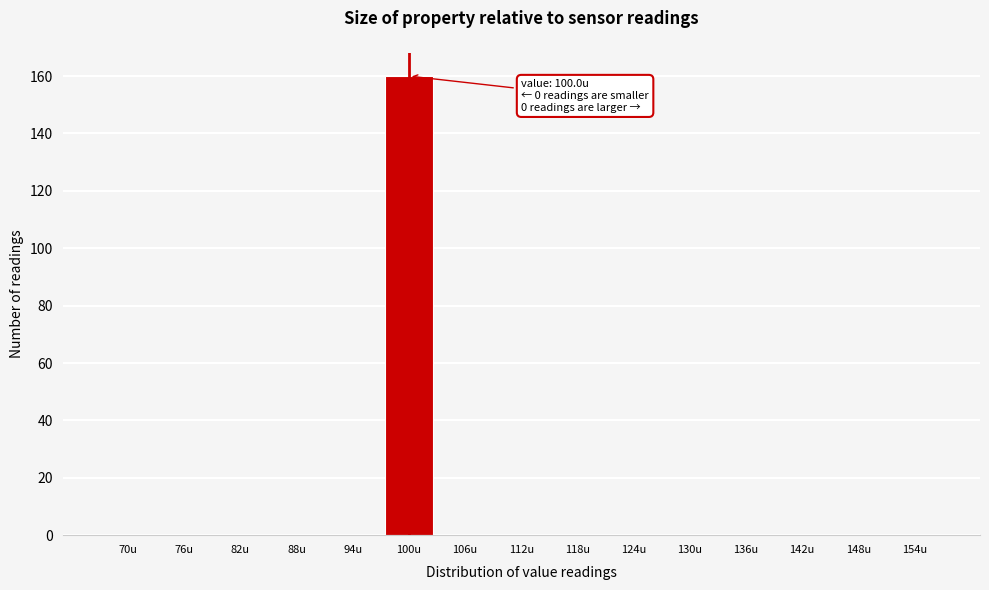

Reading left to right, extract all data points from this chart.

70u=0	76u=0	82u=0	88u=0	94u=0	100u=160	106u=0	112u=0	118u=0	124u=0	130u=0	136u=0	142u=0	148u=0	154u=0